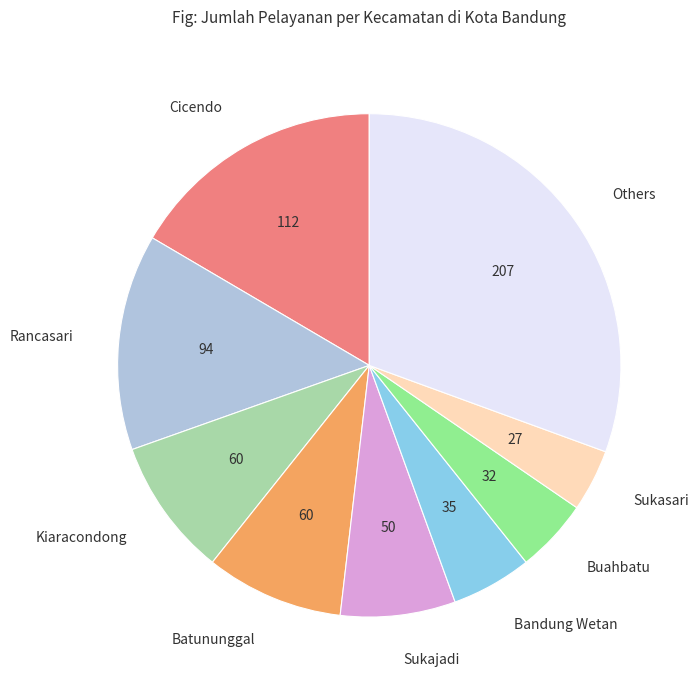

Which category has the biggest portion of the pie?

Others